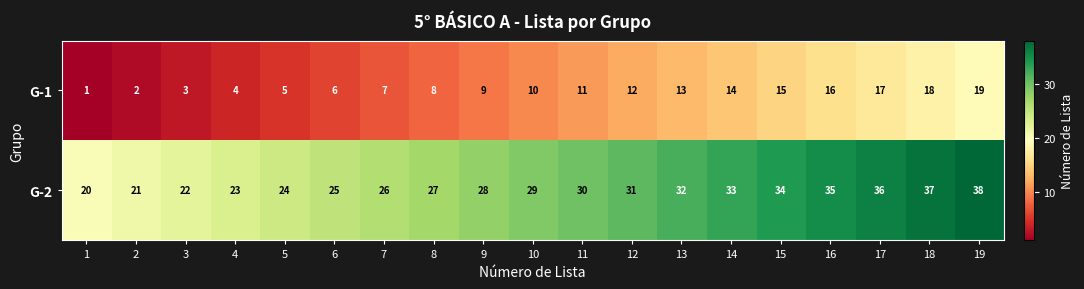

What is the difference between the highest and lowest values at 7?

19